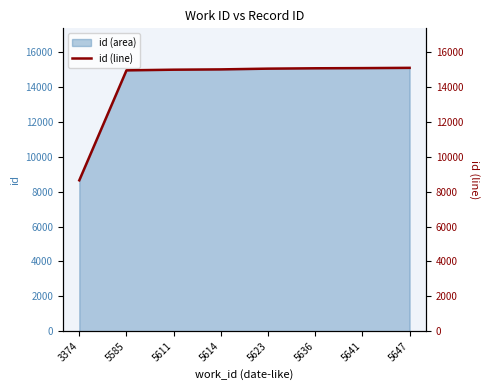

Does the chart display data point markers on the line(s)?

No